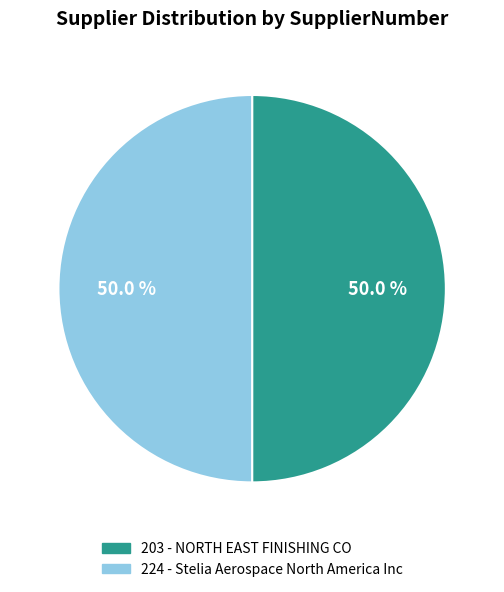

To the nearest percent, what portion does 224 - Stelia Aerospace North America Inc represent?

50%